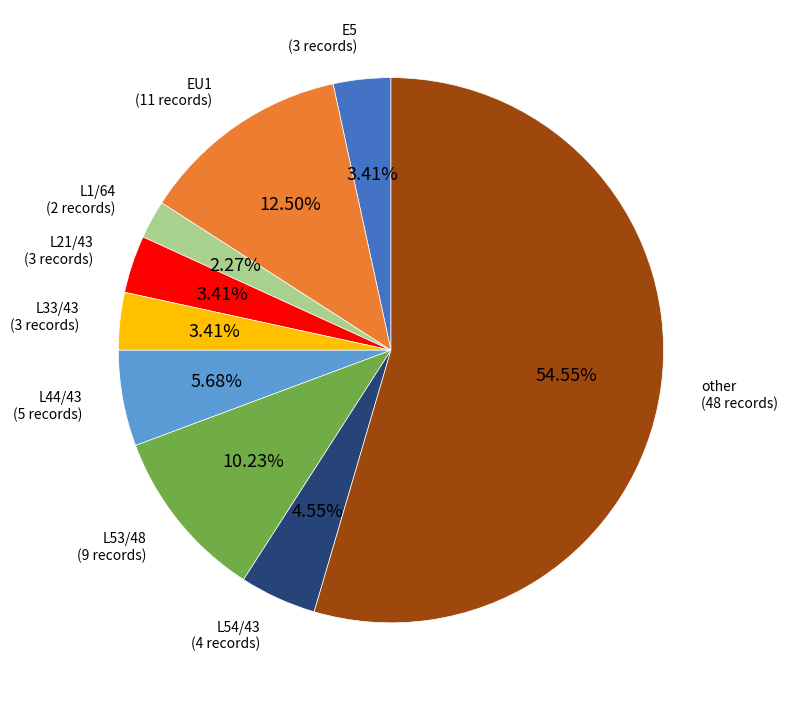

How many slices are in this pie chart?

9